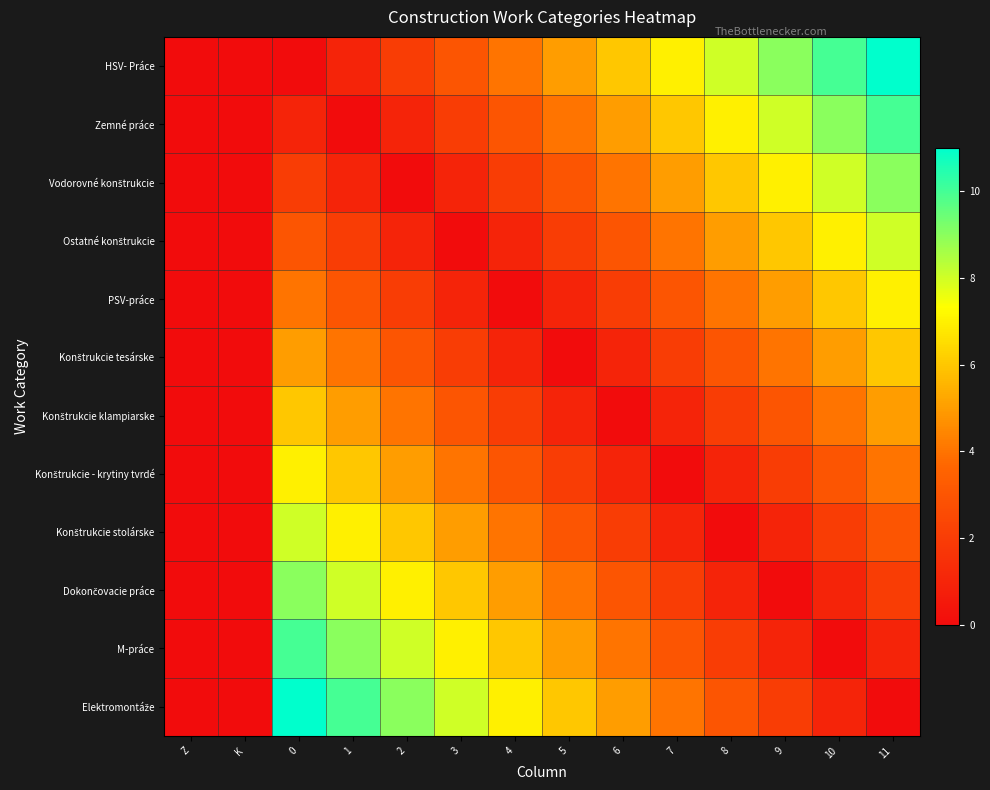

Which series has the largest range (max minus min)?

HSV- Práce